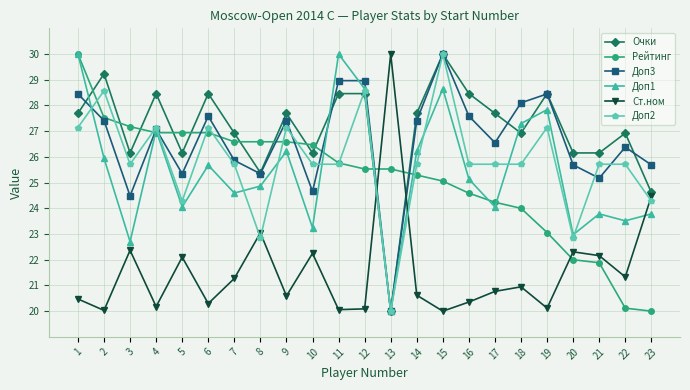

Count the number of categories in the chart.

23